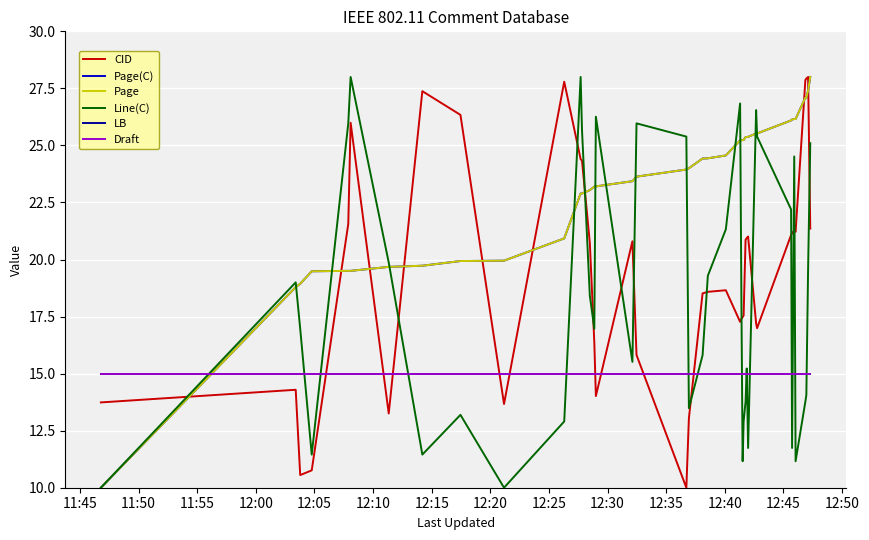

What is the sum of all Draft values?

600.0